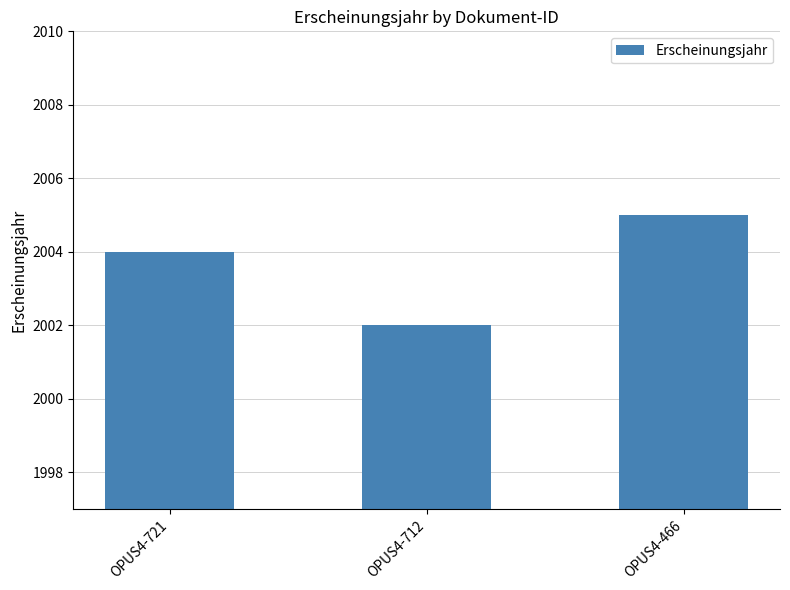

What is the ratio of the value at OPUS4-466 to the value at OPUS4-721?

1.0